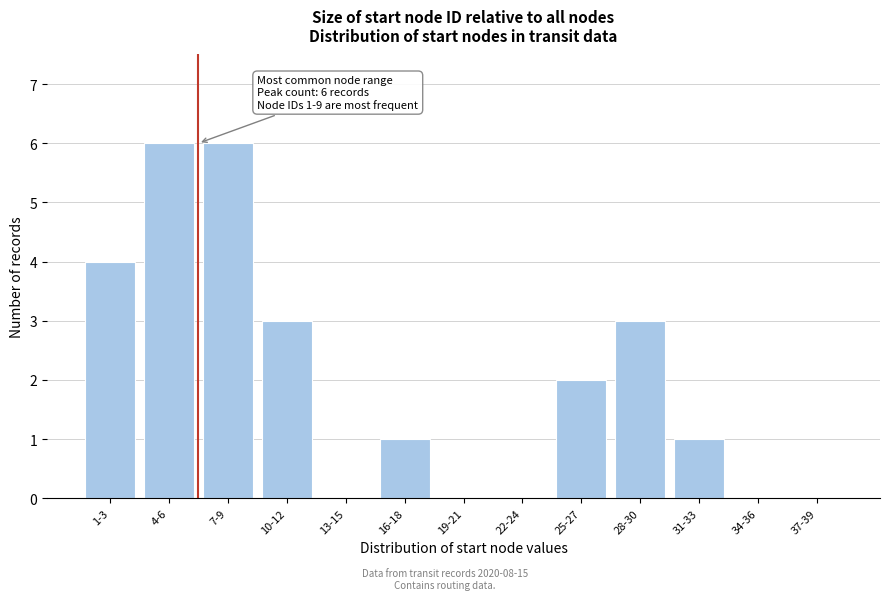

Reading right to left, transcribe all the data shown in this chart.

37-39=0	34-36=0	31-33=1	28-30=3	25-27=2	22-24=0	19-21=0	16-18=1	13-15=0	10-12=3	7-9=6	4-6=6	1-3=4